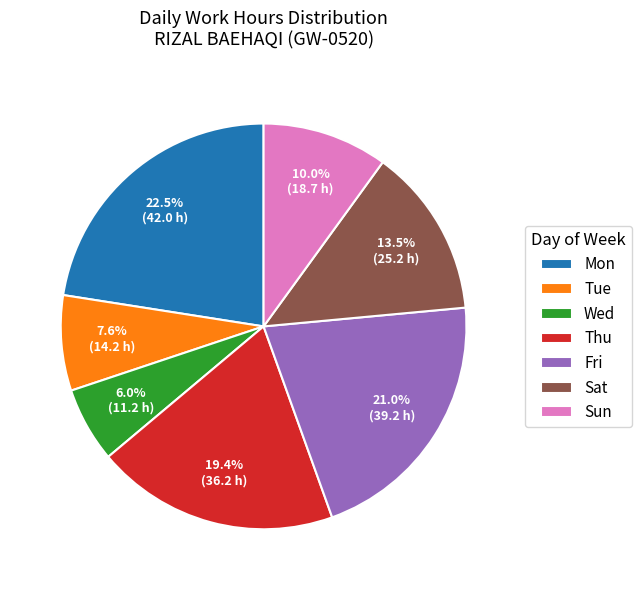

Count the number of slices in the pie.

7